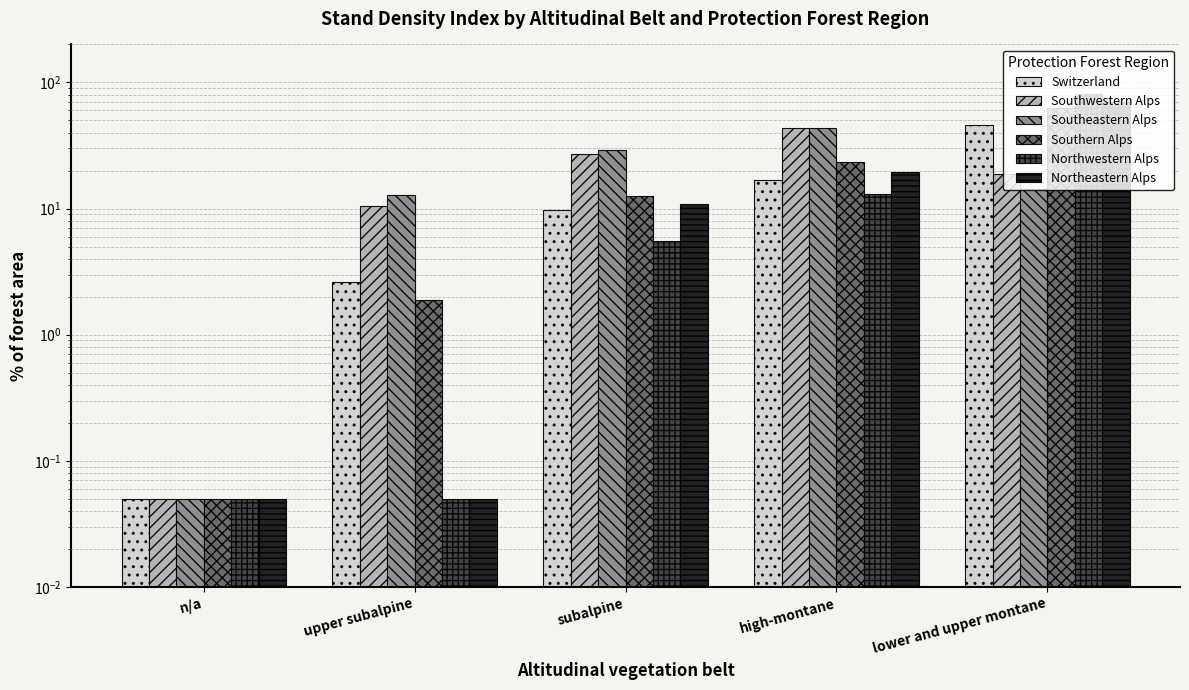

What is the label of the 2nd bar from the left?

upper subalpine